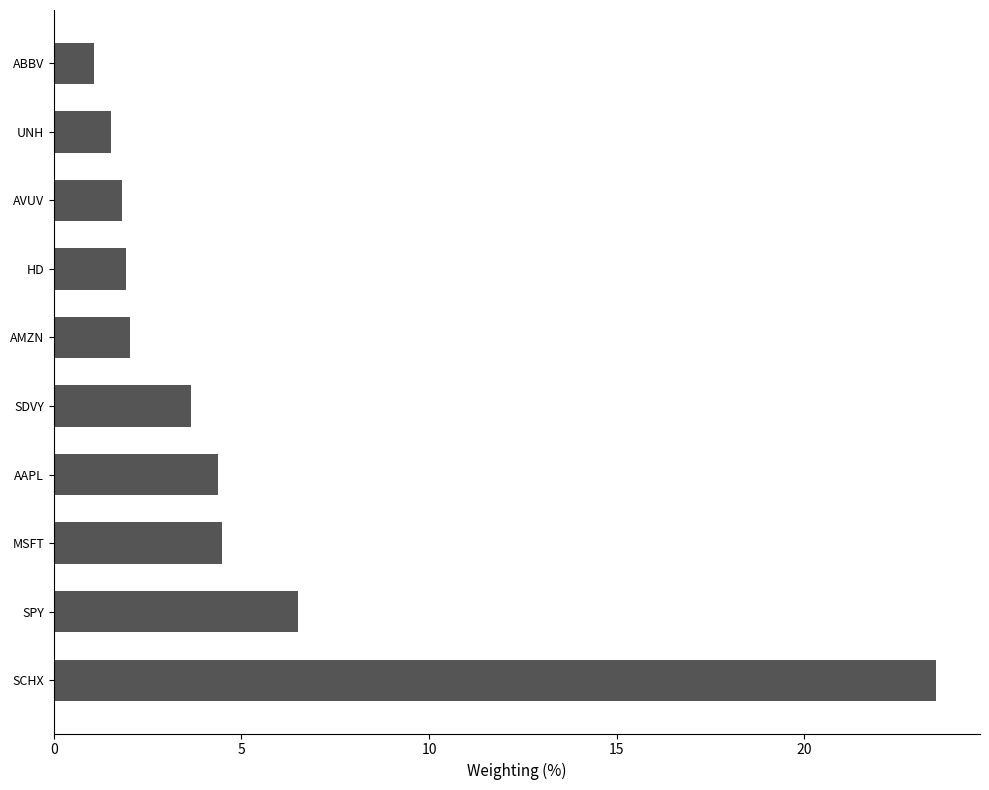

Which has a higher value, MSFT or SPY?

SPY